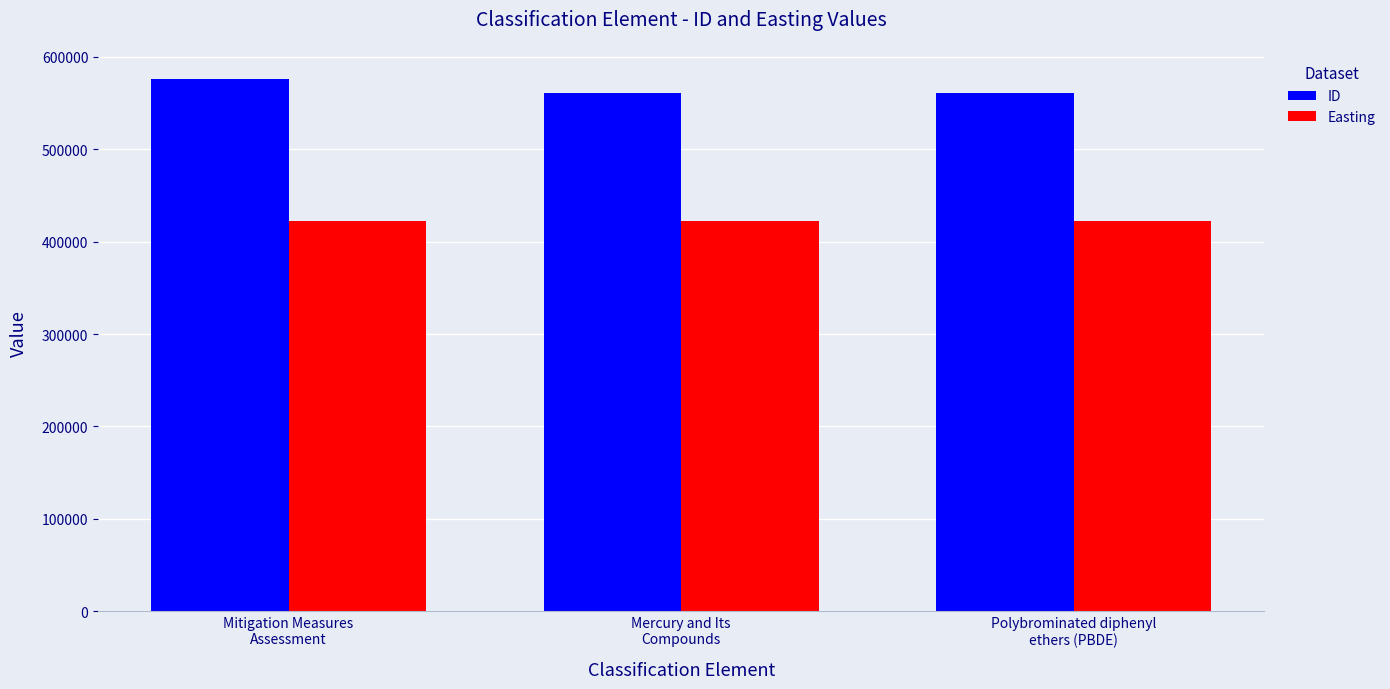

What is the label of the 3rd bar from the right?

Mitigation Measures
Assessment